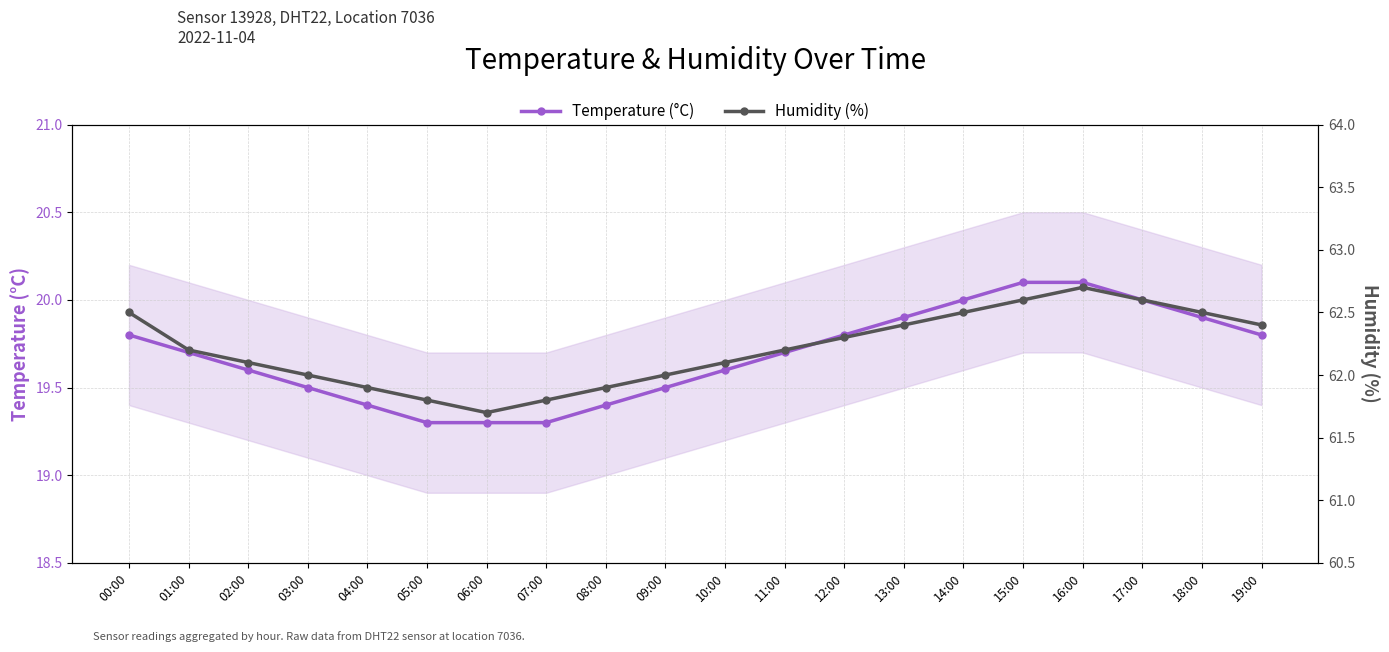

What value does the Temperature (°C) series have at 05:00?

19.3